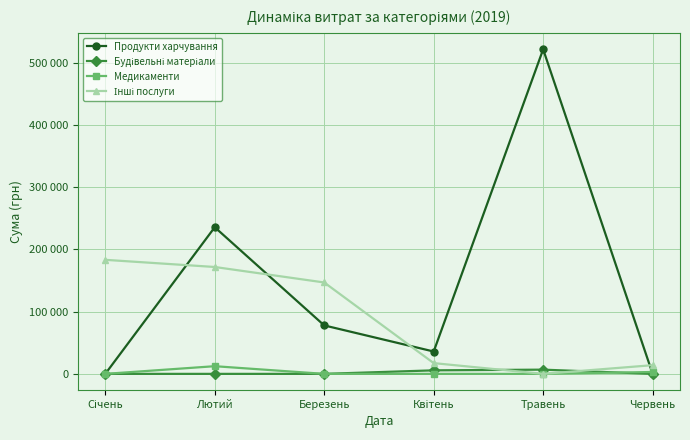

What is the label of the 6th point from the right?

Січень